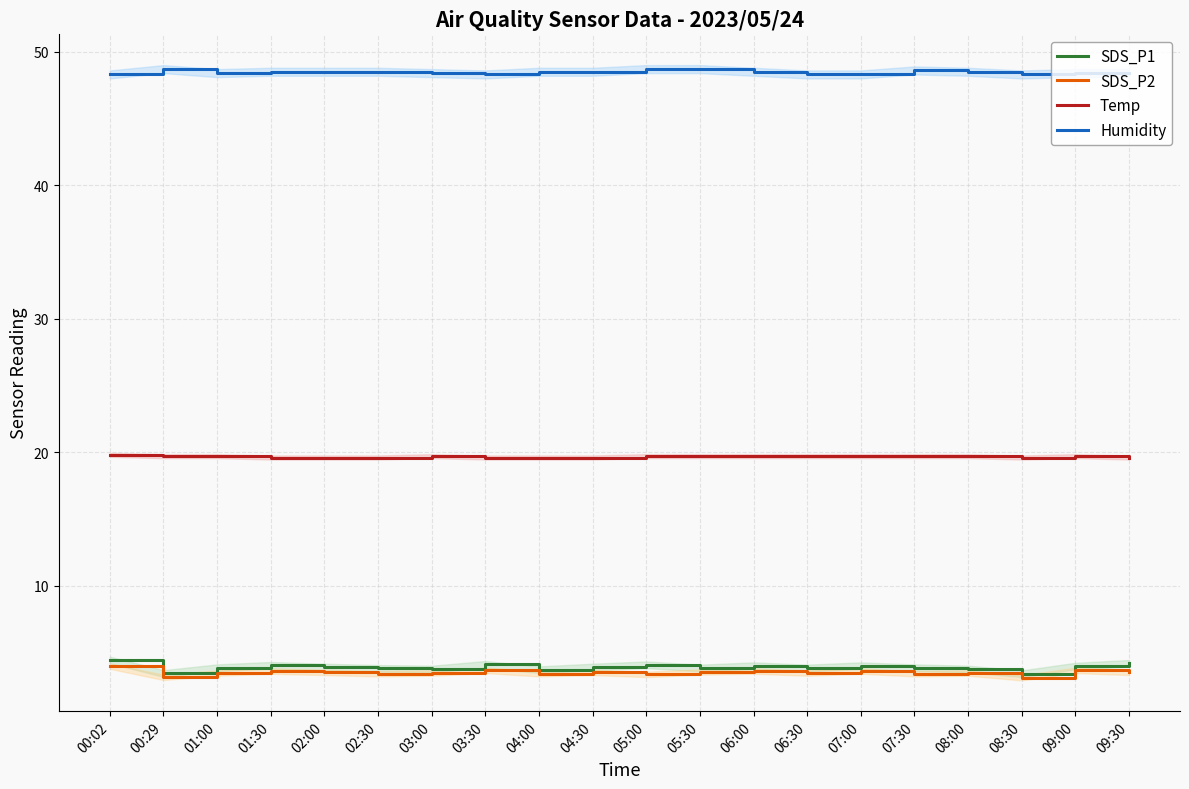

What is the difference between the highest and lowest values at 07:30?

45.2